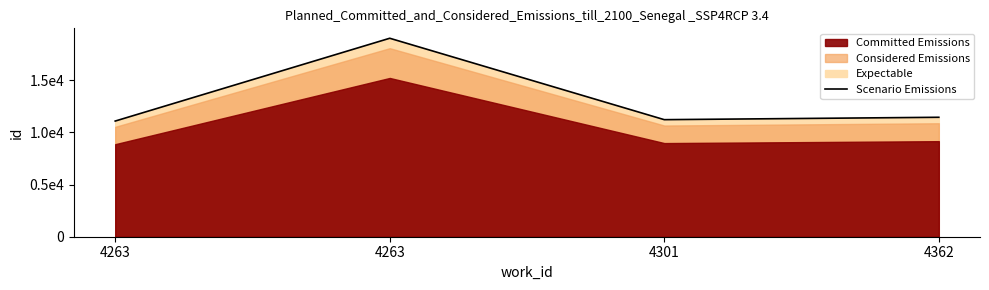

Rank the categories by value from highest to lowest.

4263, 4362, 4301, 4263